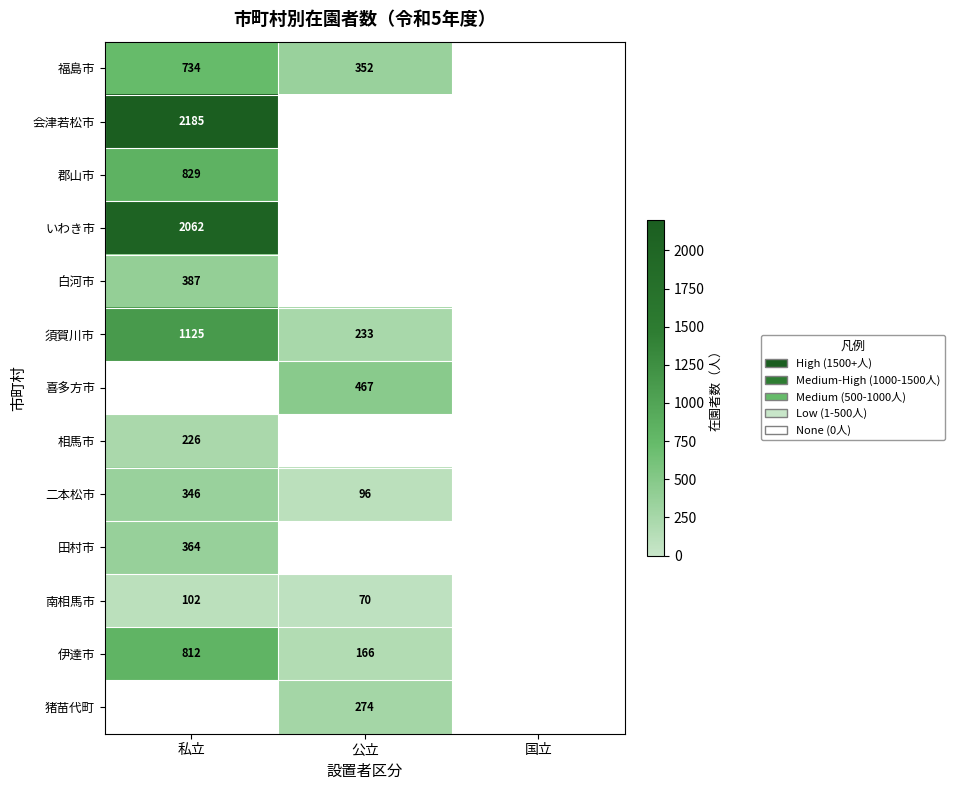

True or false: 相馬市 has a value of 226 at 私立.

True